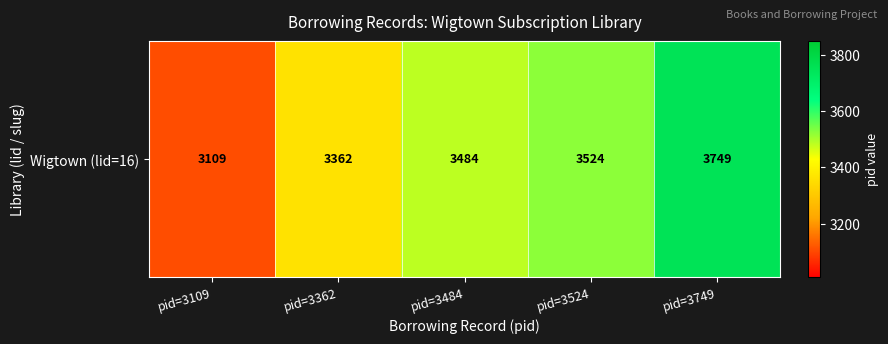

How many values are below 3484?

2